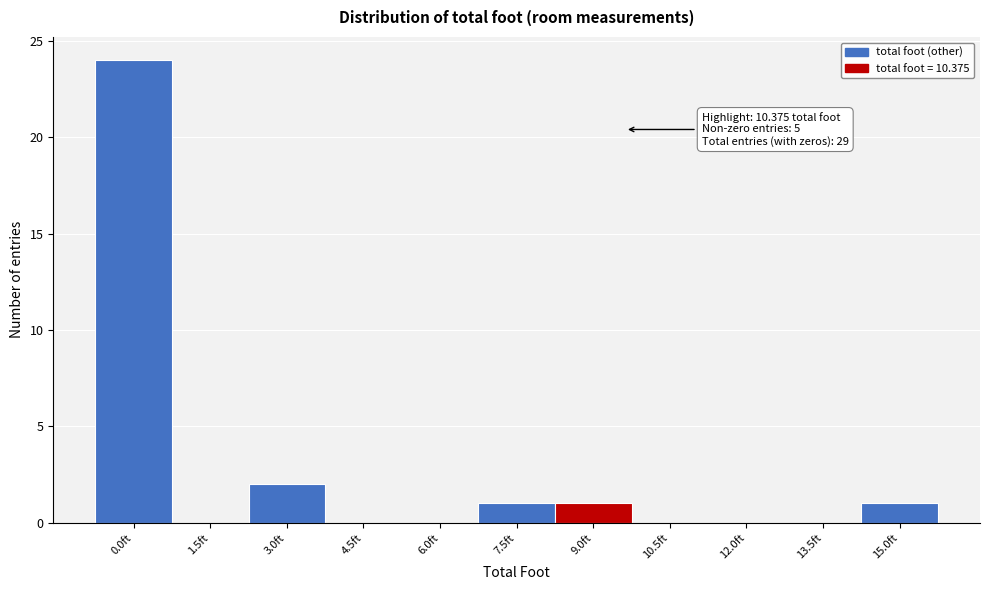

Reading right to left, what are all the values shown in this chart?

15.0ft=1	13.5ft=0	12.0ft=0	10.5ft=0	9.0ft=1	7.5ft=1	6.0ft=0	4.5ft=0	3.0ft=2	1.5ft=0	0.0ft=24